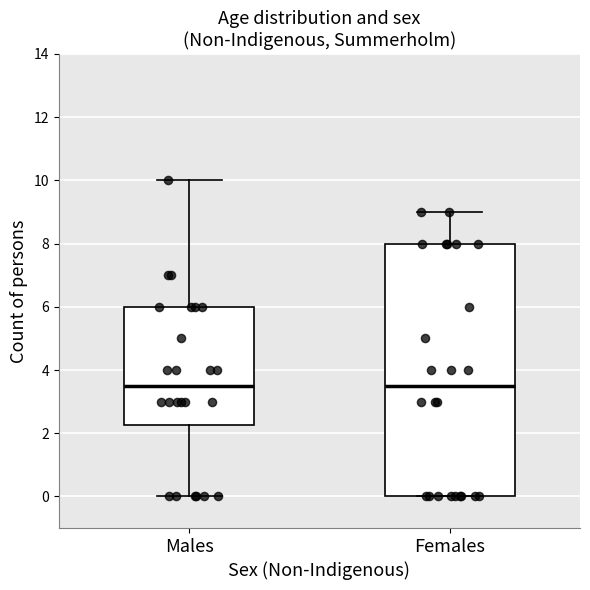

Reading left to right, read every box against the y-axis: the position of its median line, the range the box covers, and the ends of its whiskers. The values are not printed on the chart, so give them approximately, as read against the axis.

Males: median 3.6, box 2.2 to 6.0, whiskers 0.0 to 10.0
Females: median 3.6, box 0.0 to 8.0, whiskers 0.0 to 9.0